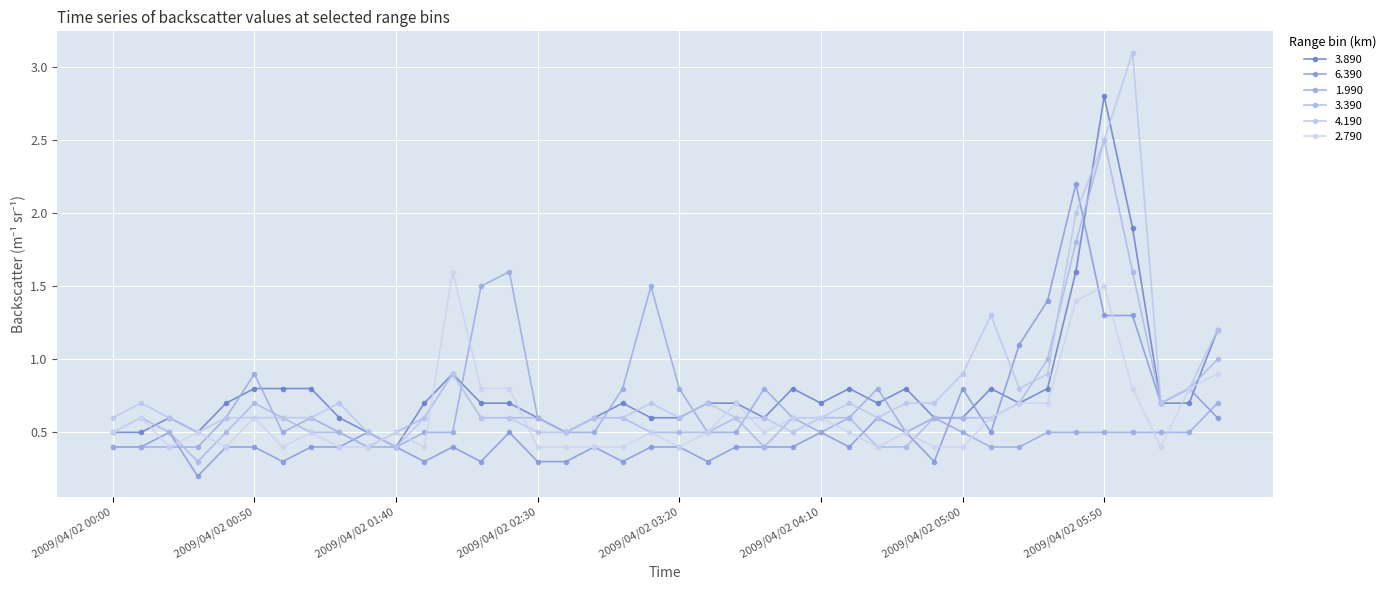

What is the label of the 37th point from the right?

2009/04/02 00:30